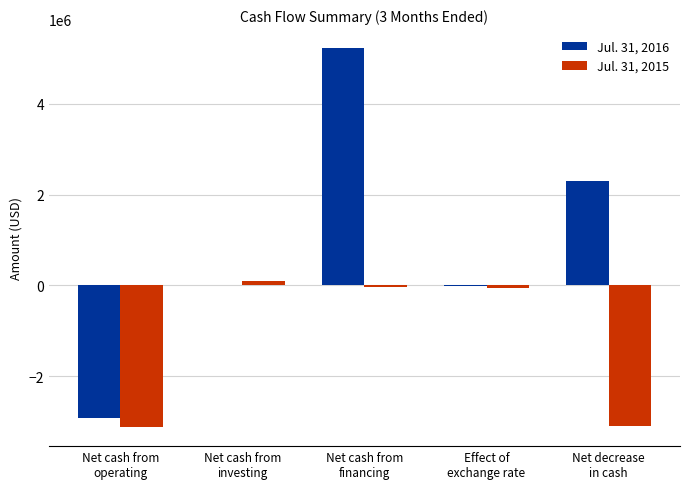

Which series has the largest total across all categories?

Jul. 31, 2016